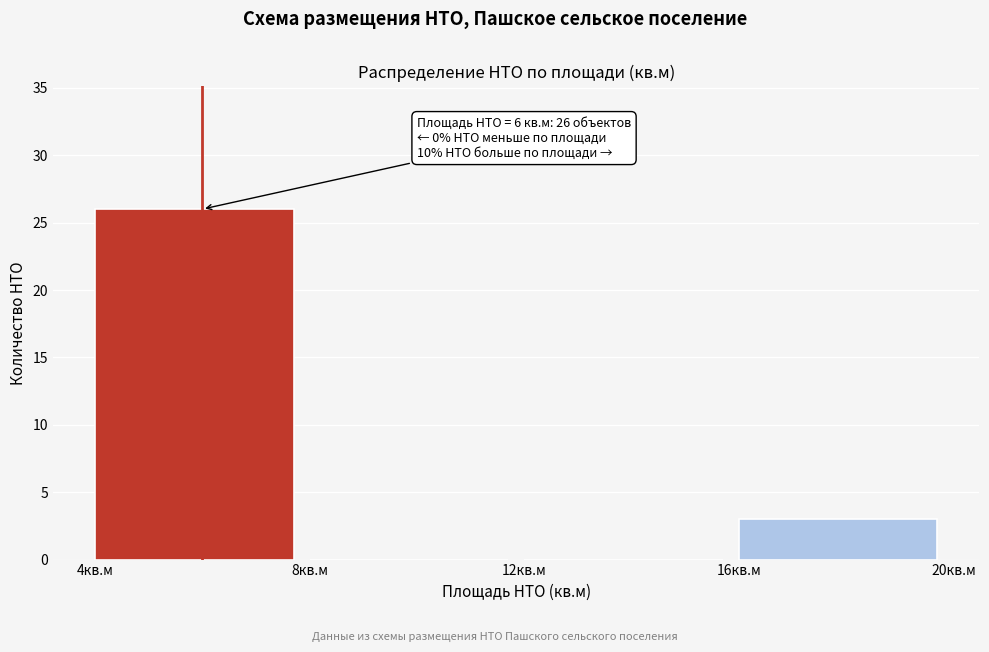

Over which range of the x-axis is the bar tallest?

4 to 8